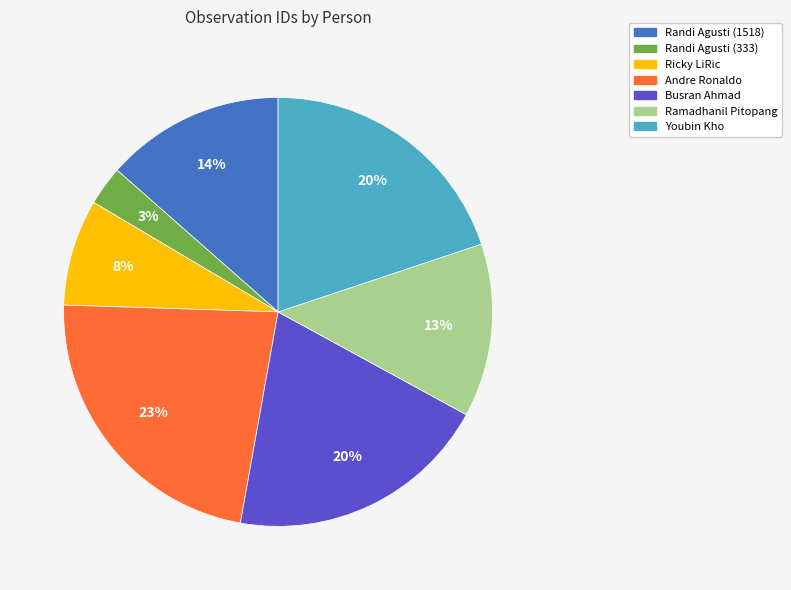

Which has a higher value, Ramadhanil Pitopang or Randi Agusti (333)?

Ramadhanil Pitopang